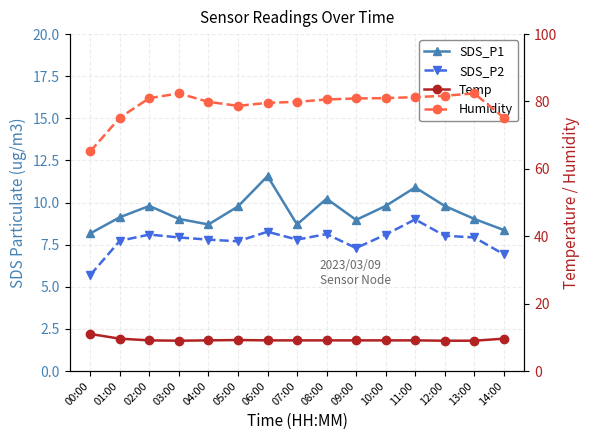

What is the total value across all series at 08:00?

108.1